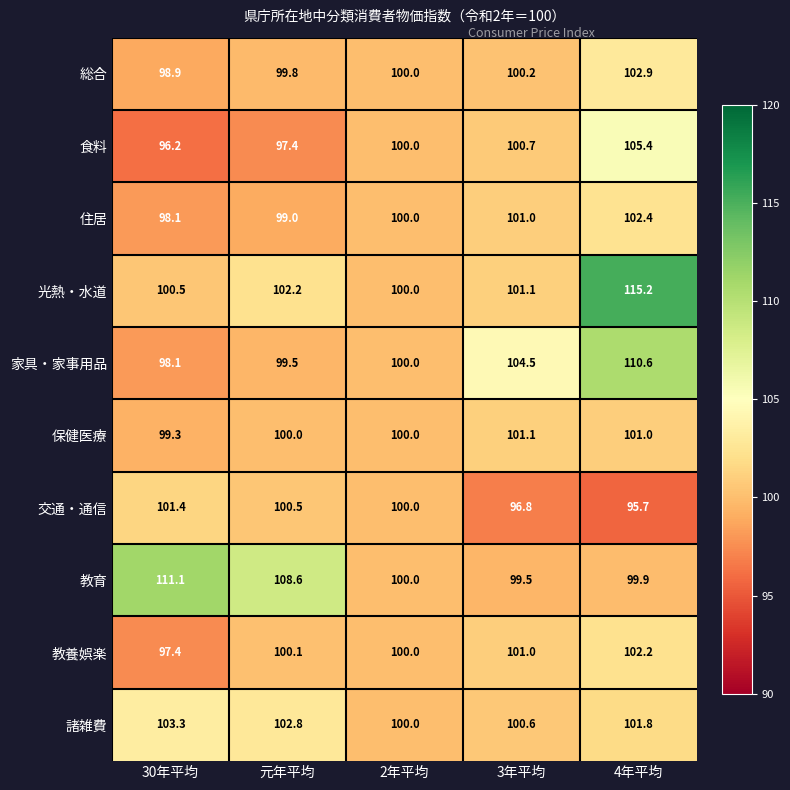

How many series are shown in this chart?

10